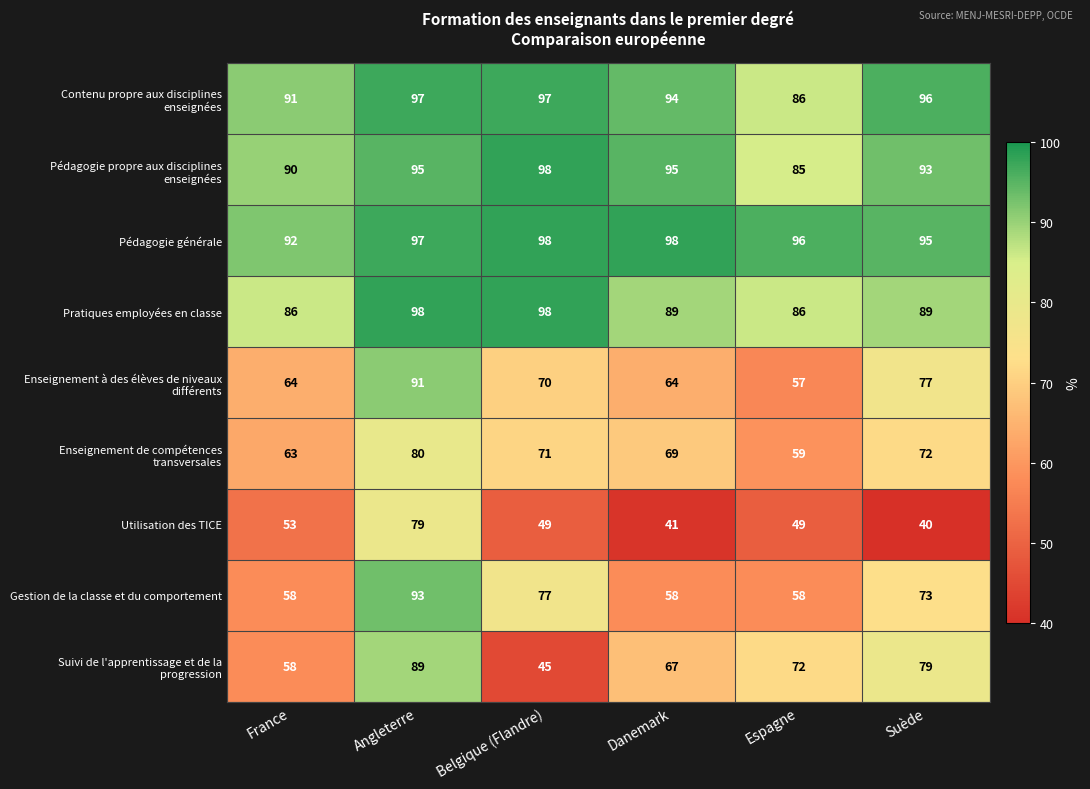

What is the total value across all series at Suède?

714